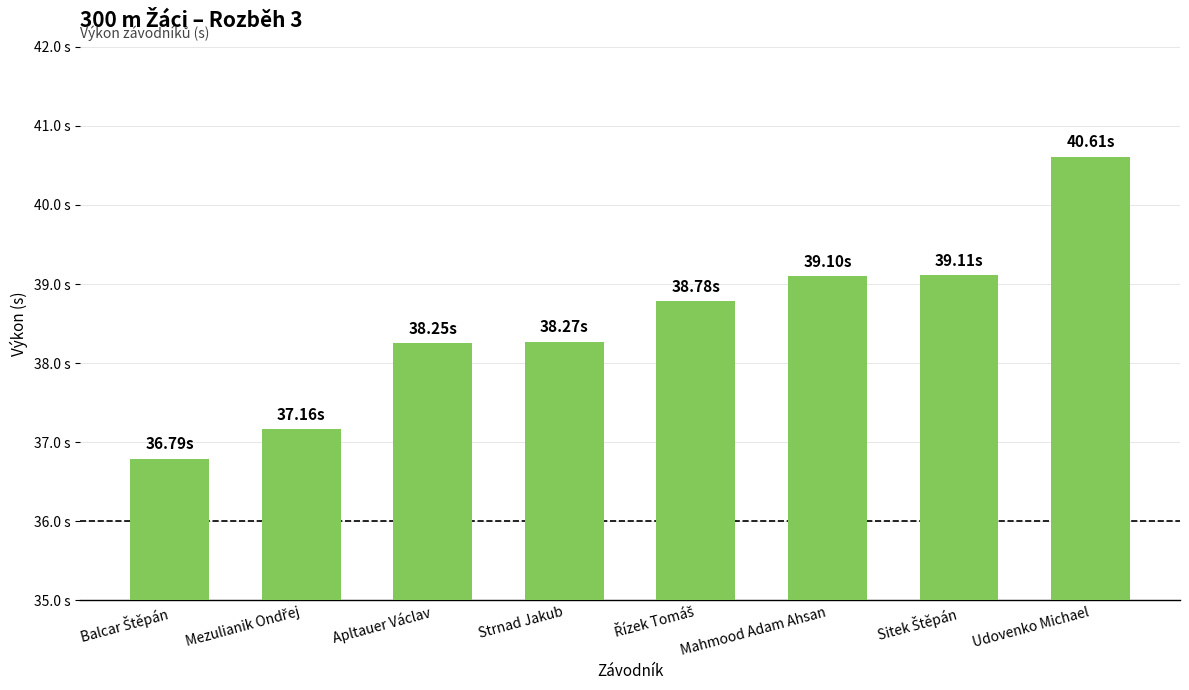

Are the bars horizontal?

No